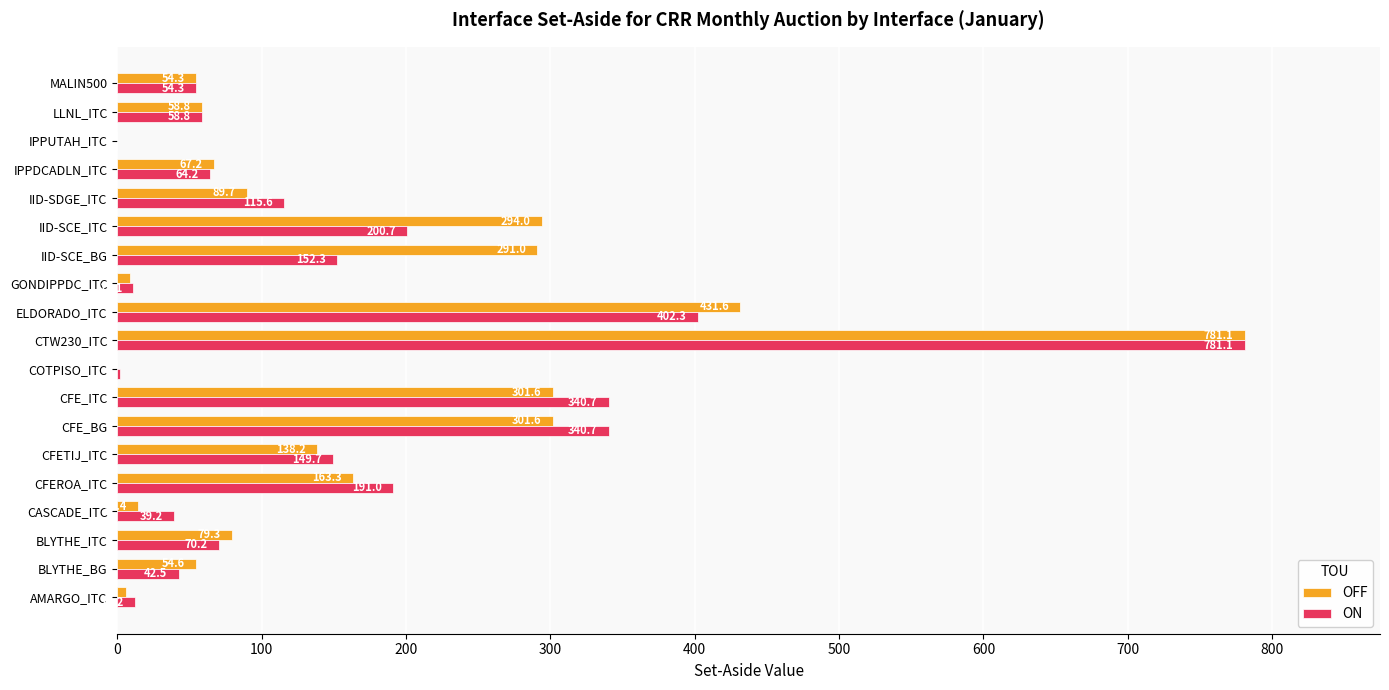

Is the value of OFF at CFEROA_ITC greater than the value of ON at IID-SCE_BG?

Yes